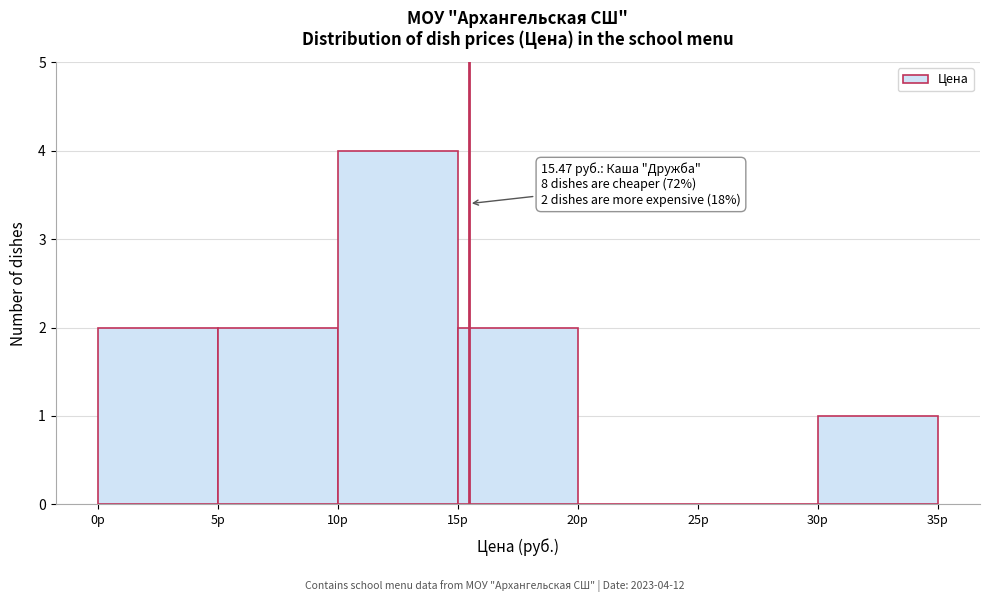

Over which range of the x-axis is the bar tallest?

10 to 15